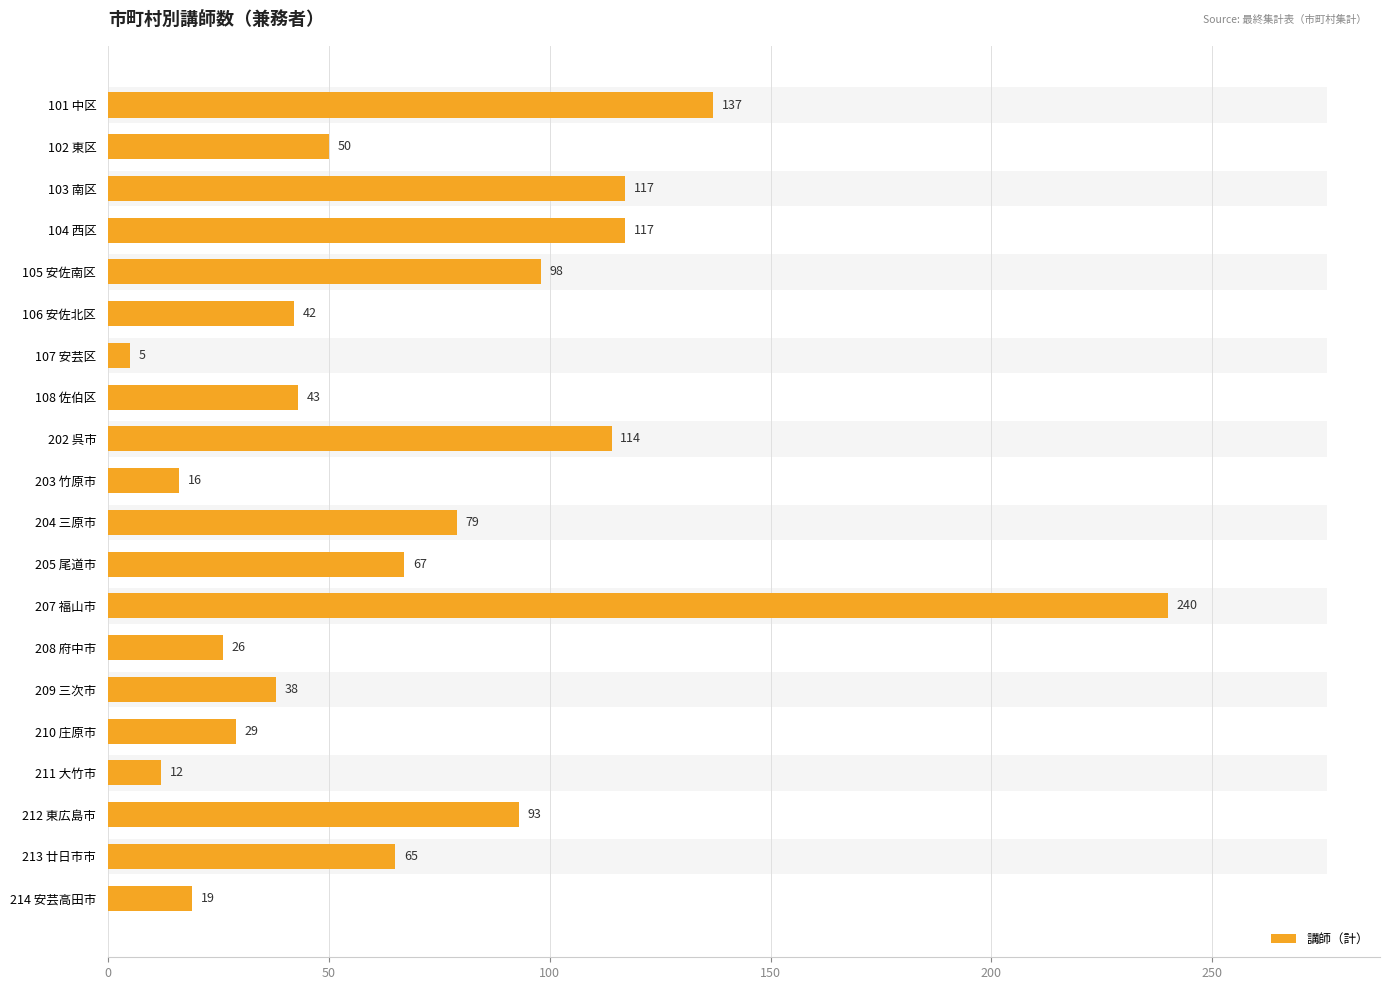

How many series are shown in this chart?

1